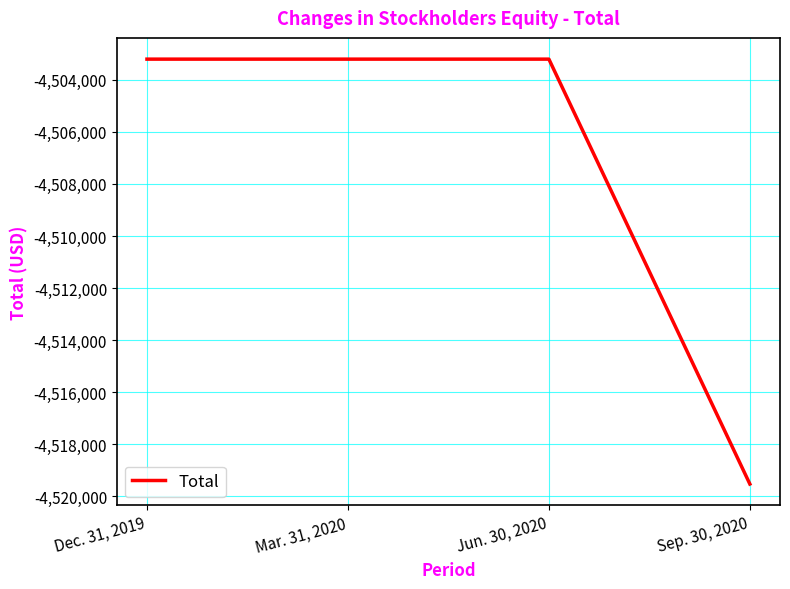

At which category does the chart reach its minimum across all series?

Sep. 30, 2020